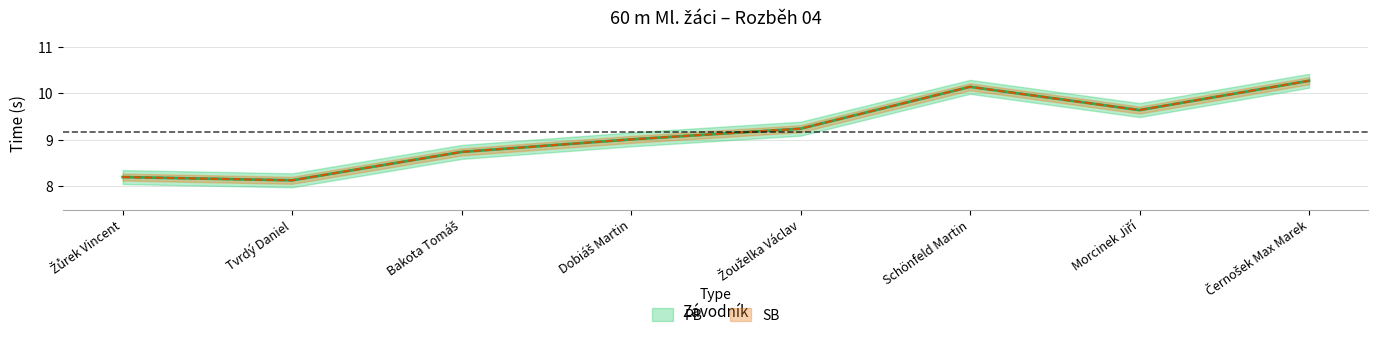

Count the number of categories in the chart.

8